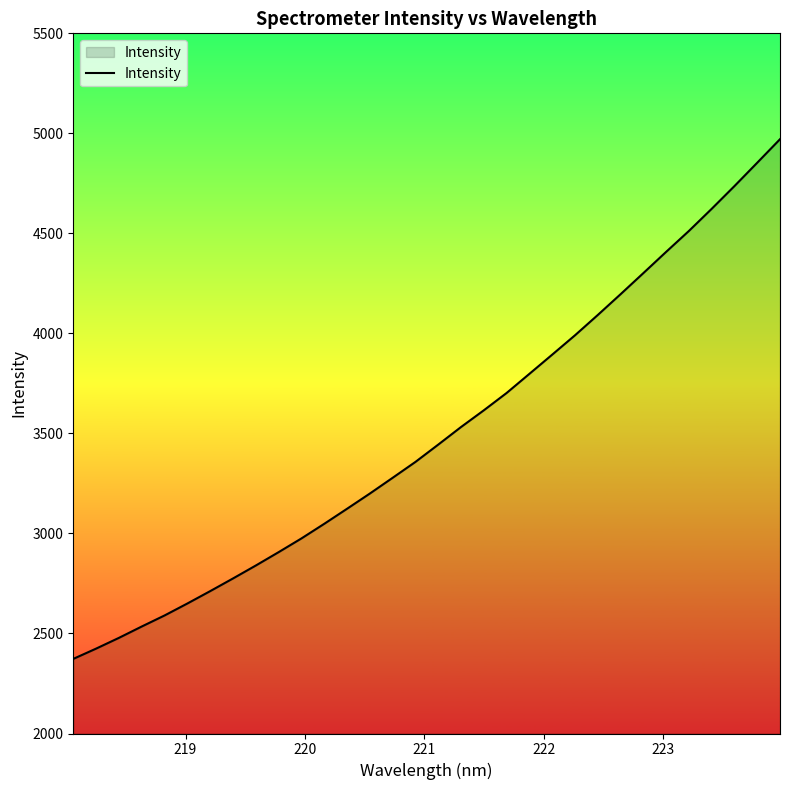

What is the difference between the maximum and minimum values?

2597.8